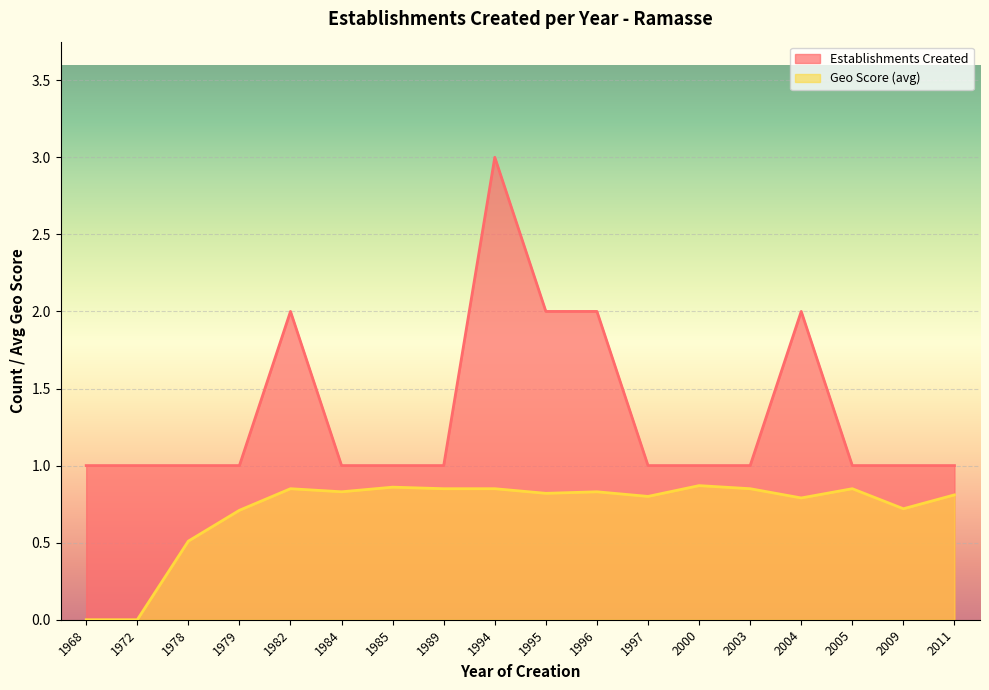

True or false: Establishments Created and Geo Score (avg) intersect in this chart.

False